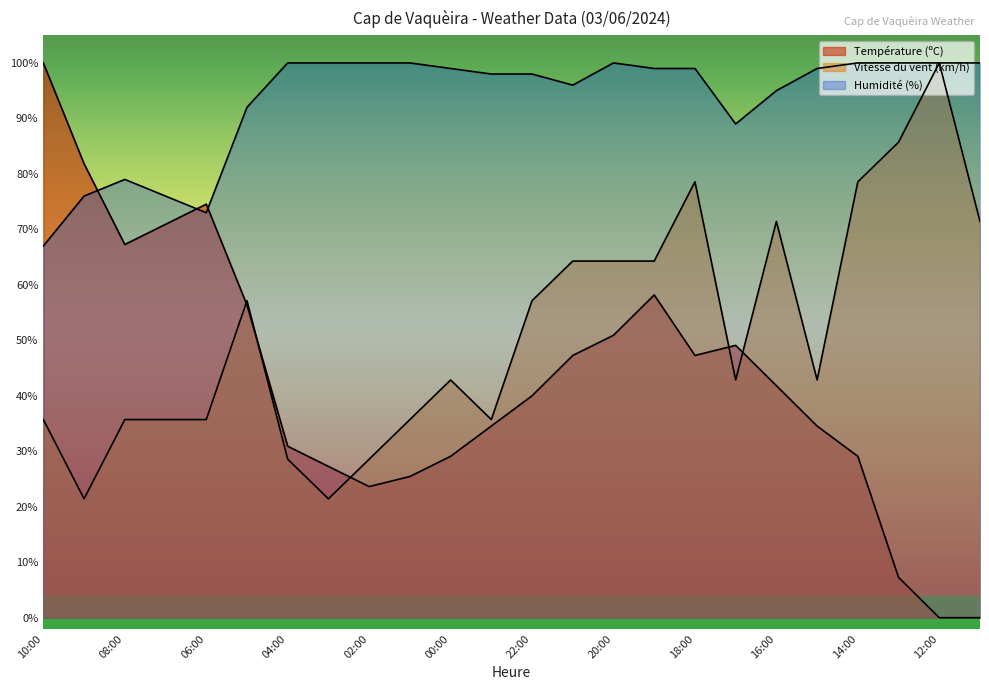

How many lines are shown in the chart?

3